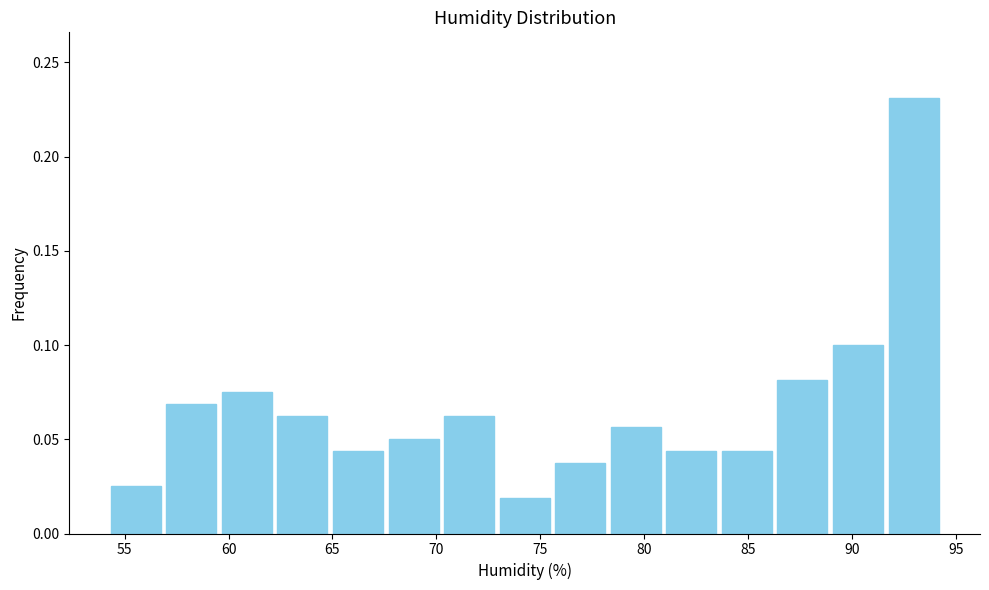

Which range on the x-axis has the tallest bar?

91.5 to 94.5